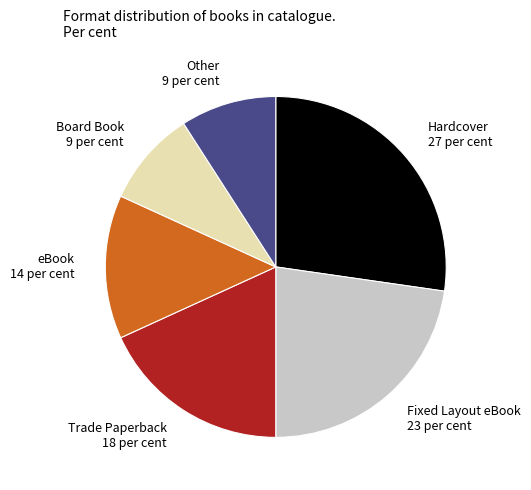

True or false: Other 9 per cent accounts for 1% of the total.

False